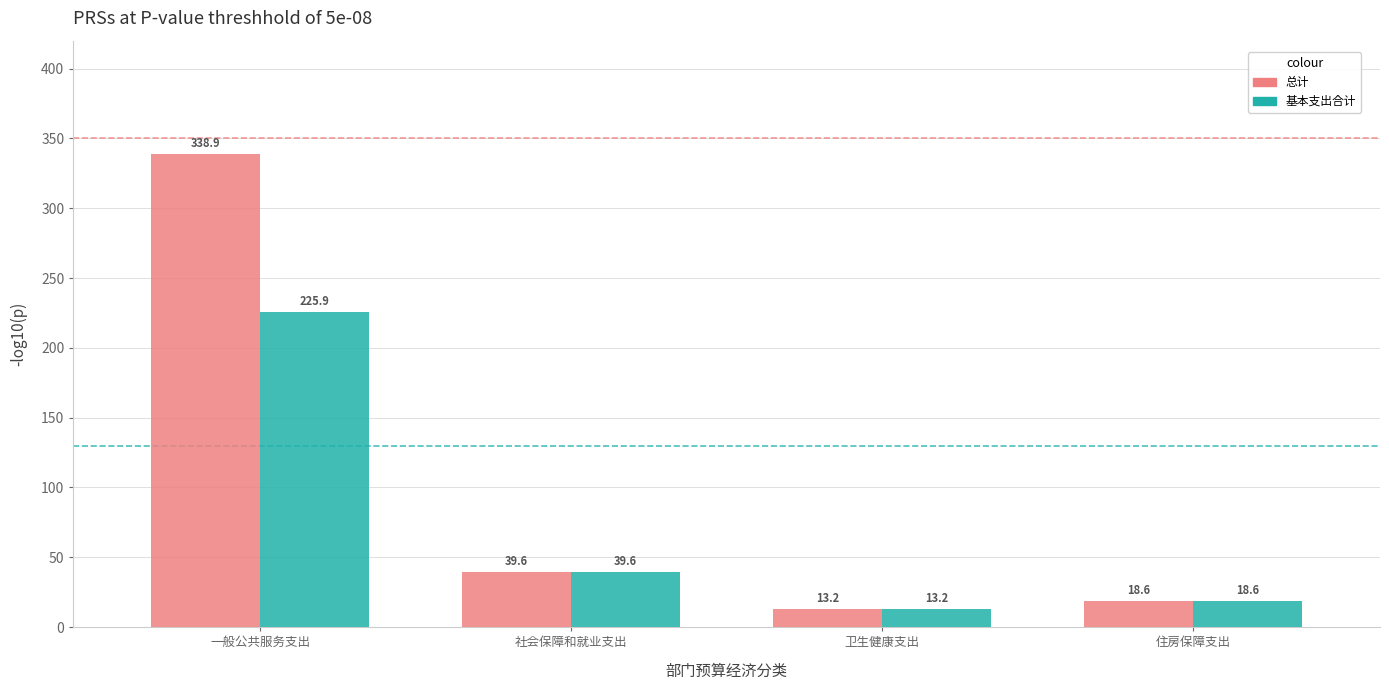

How many bars are there in total?

8